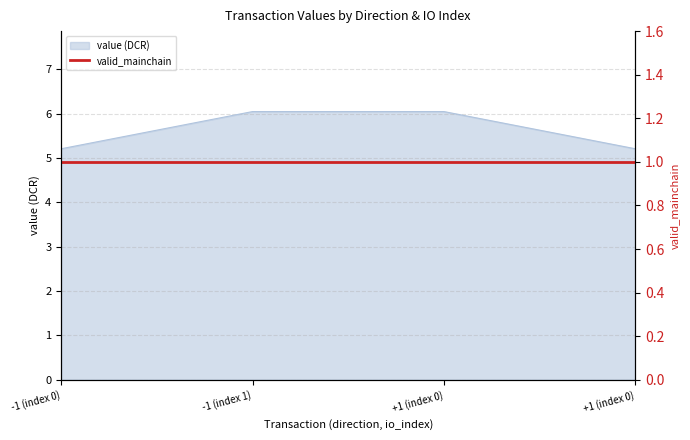

What is the change in value from +1 (index 0) to +1 (index 0)?

-0.8